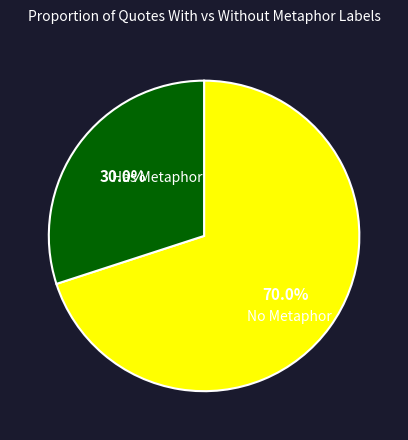

Count the number of slices in the pie.

2